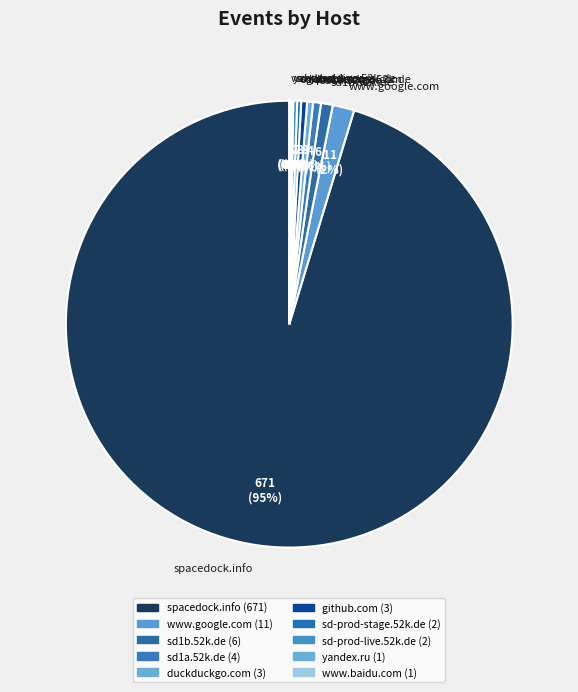

What percentage is the sd1a.52k.de slice, to the nearest percent?

1%